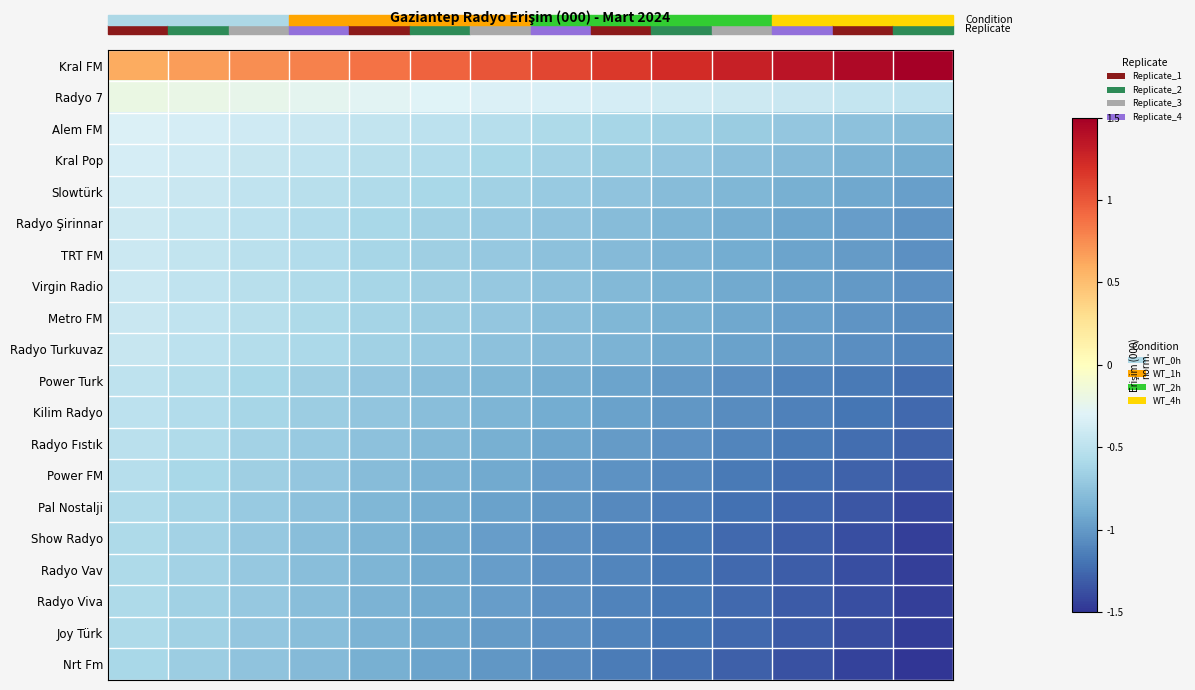

Reading right to left, transcribe all the data shown in this chart.

Kral FM: 1.5	1.4	1.4	1.3	1.2	1.2	1.1	1.0	0.9	0.9	0.8	0.7	0.7	0.6
Radyo 7: -0.5	-0.4	-0.4	-0.4	-0.4	-0.4	-0.3	-0.3	-0.3	-0.3	-0.3	-0.2	-0.2	-0.2
Alem FM: -0.8	-0.8	-0.7	-0.7	-0.6	-0.6	-0.6	-0.5	-0.5	-0.5	-0.4	-0.4	-0.4	-0.3
Kral Pop: -0.9	-0.8	-0.8	-0.8	-0.7	-0.7	-0.6	-0.6	-0.6	-0.5	-0.5	-0.4	-0.4	-0.4
Slowtürk: -1.0	-0.9	-0.9	-0.8	-0.8	-0.7	-0.7	-0.7	-0.6	-0.6	-0.5	-0.5	-0.4	-0.4
Radyo Şirinnar: -1.0	-1.0	-0.9	-0.9	-0.8	-0.8	-0.7	-0.7	-0.6	-0.6	-0.6	-0.5	-0.5	-0.4
TRT FM: -1.0	-1.0	-0.9	-0.9	-0.9	-0.8	-0.8	-0.7	-0.7	-0.6	-0.6	-0.5	-0.5	-0.4
Virgin Radio: -1.1	-1.0	-1.0	-0.9	-0.9	-0.8	-0.8	-0.7	-0.7	-0.6	-0.6	-0.5	-0.5	-0.4
Metro FM: -1.1	-1.0	-1.0	-0.9	-0.9	-0.8	-0.8	-0.7	-0.7	-0.6	-0.6	-0.5	-0.5	-0.4
Radyo Turkuvaz: -1.1	-1.1	-1.0	-1.0	-0.9	-0.9	-0.8	-0.8	-0.7	-0.6	-0.6	-0.5	-0.5	-0.4
Power Turk: -1.2	-1.2	-1.1	-1.1	-1.0	-0.9	-0.9	-0.8	-0.8	-0.7	-0.7	-0.6	-0.5	-0.5
Kilim Radyo: -1.2	-1.2	-1.1	-1.1	-1.0	-1.0	-0.9	-0.8	-0.8	-0.7	-0.7	-0.6	-0.6	-0.5
Radyo Fıstık: -1.3	-1.2	-1.2	-1.1	-1.0	-1.0	-0.9	-0.9	-0.8	-0.8	-0.7	-0.6	-0.6	-0.5
Power FM: -1.3	-1.3	-1.2	-1.2	-1.1	-1.0	-1.0	-0.9	-0.8	-0.8	-0.7	-0.7	-0.6	-0.5
Pal Nostalji: -1.4	-1.3	-1.3	-1.2	-1.1	-1.1	-1.0	-1.0	-0.9	-0.8	-0.8	-0.7	-0.6	-0.6
Show Radyo: -1.4	-1.4	-1.3	-1.2	-1.2	-1.1	-1.0	-1.0	-0.9	-0.8	-0.8	-0.7	-0.6	-0.6
Radyo Vav: -1.4	-1.4	-1.3	-1.2	-1.2	-1.1	-1.0	-1.0	-0.9	-0.8	-0.8	-0.7	-0.6	-0.6
Radyo Viva: -1.4	-1.4	-1.3	-1.2	-1.2	-1.1	-1.0	-1.0	-0.9	-0.8	-0.8	-0.7	-0.6	-0.6
Joy Türk: -1.5	-1.4	-1.3	-1.3	-1.2	-1.1	-1.1	-1.0	-0.9	-0.9	-0.8	-0.7	-0.6	-0.6
Nrt Fm: -1.5	-1.4	-1.4	-1.3	-1.2	-1.2	-1.1	-1.0	-0.9	-0.9	-0.8	-0.7	-0.7	-0.6